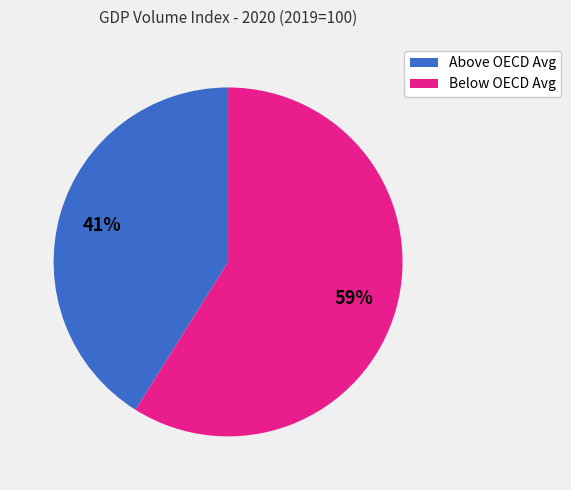

To the nearest percent, what portion does Above OECD Avg represent?

41%